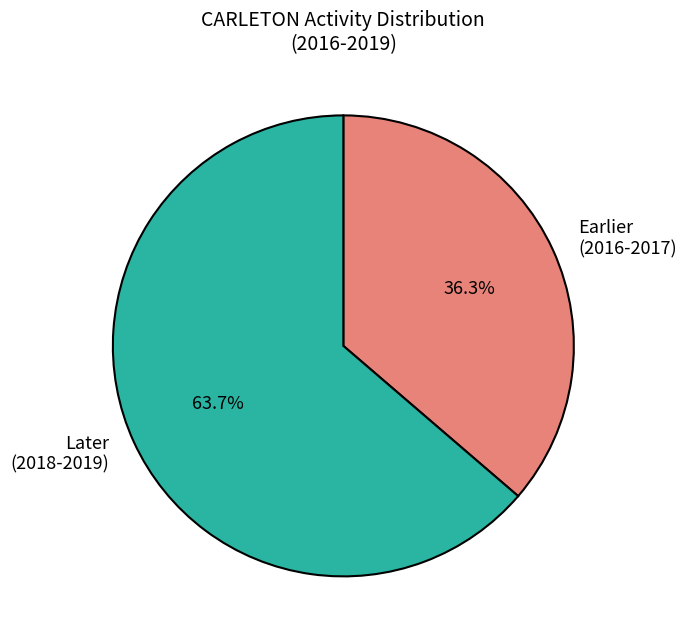

To the nearest percent, what is the average slice percentage?

50%